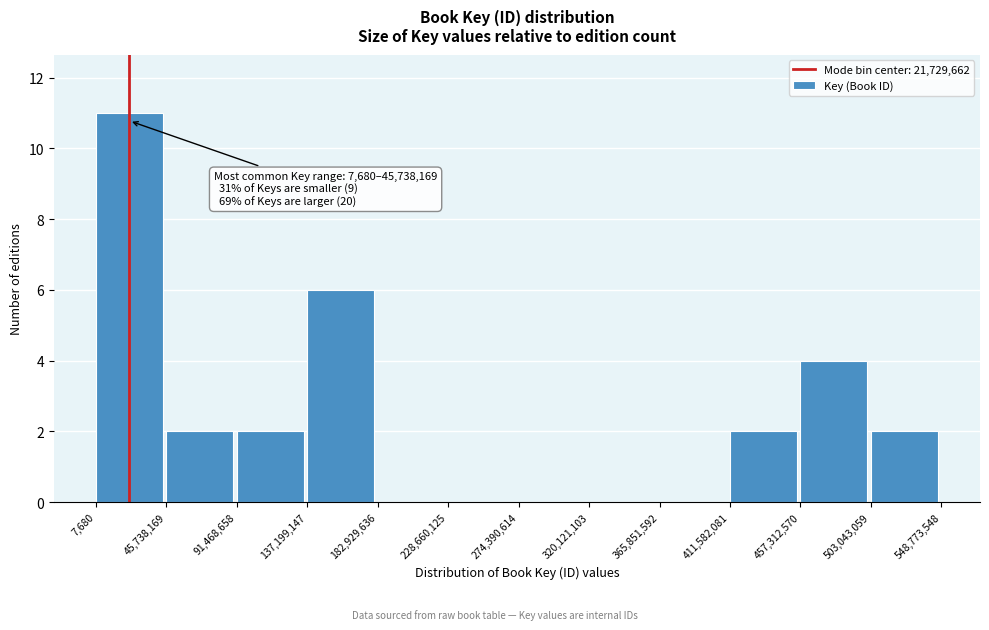

Over which range of the x-axis is the bar tallest?

7,680 to 45,738,169